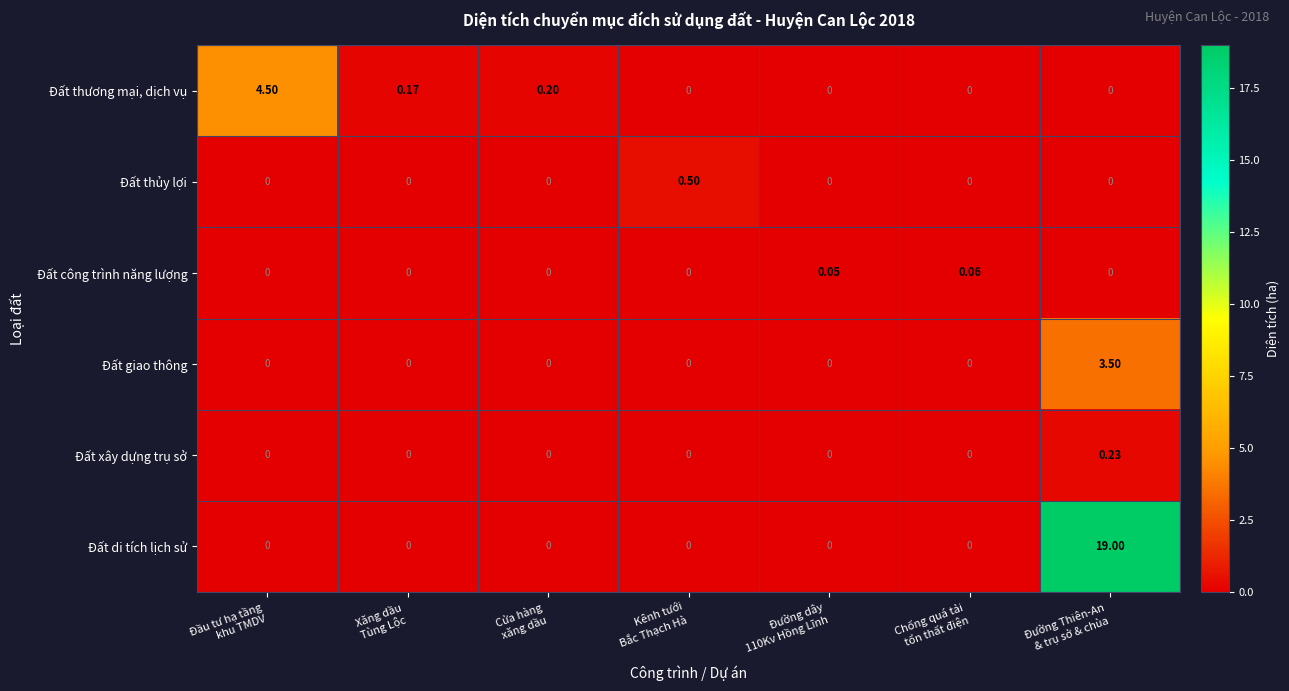

List the series in order of their peak value, highest first.

Đất di tích lịch sử, Đất thương mại, dịch vụ, Đất giao thông, Đất thủy lợi, Đất xây dựng trụ sở, Đất công trình năng lượng